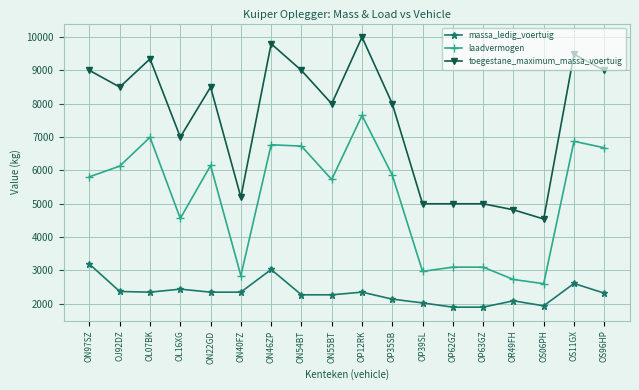

True or false: toegestane_maximum_massa_voertuig and massa_ledig_voertuig intersect in this chart.

False